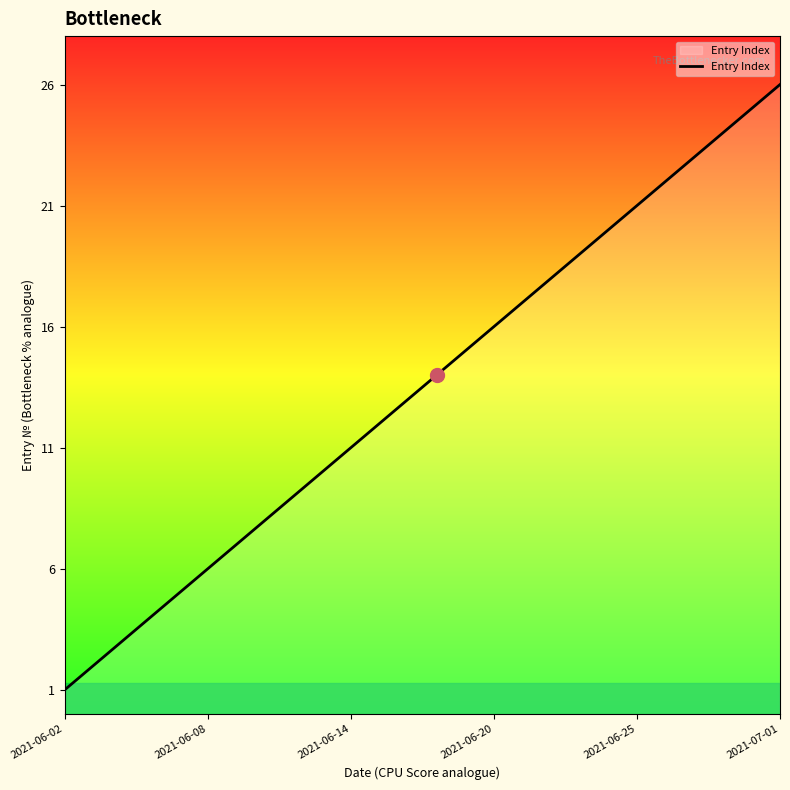

What is the greatest value displayed?

26